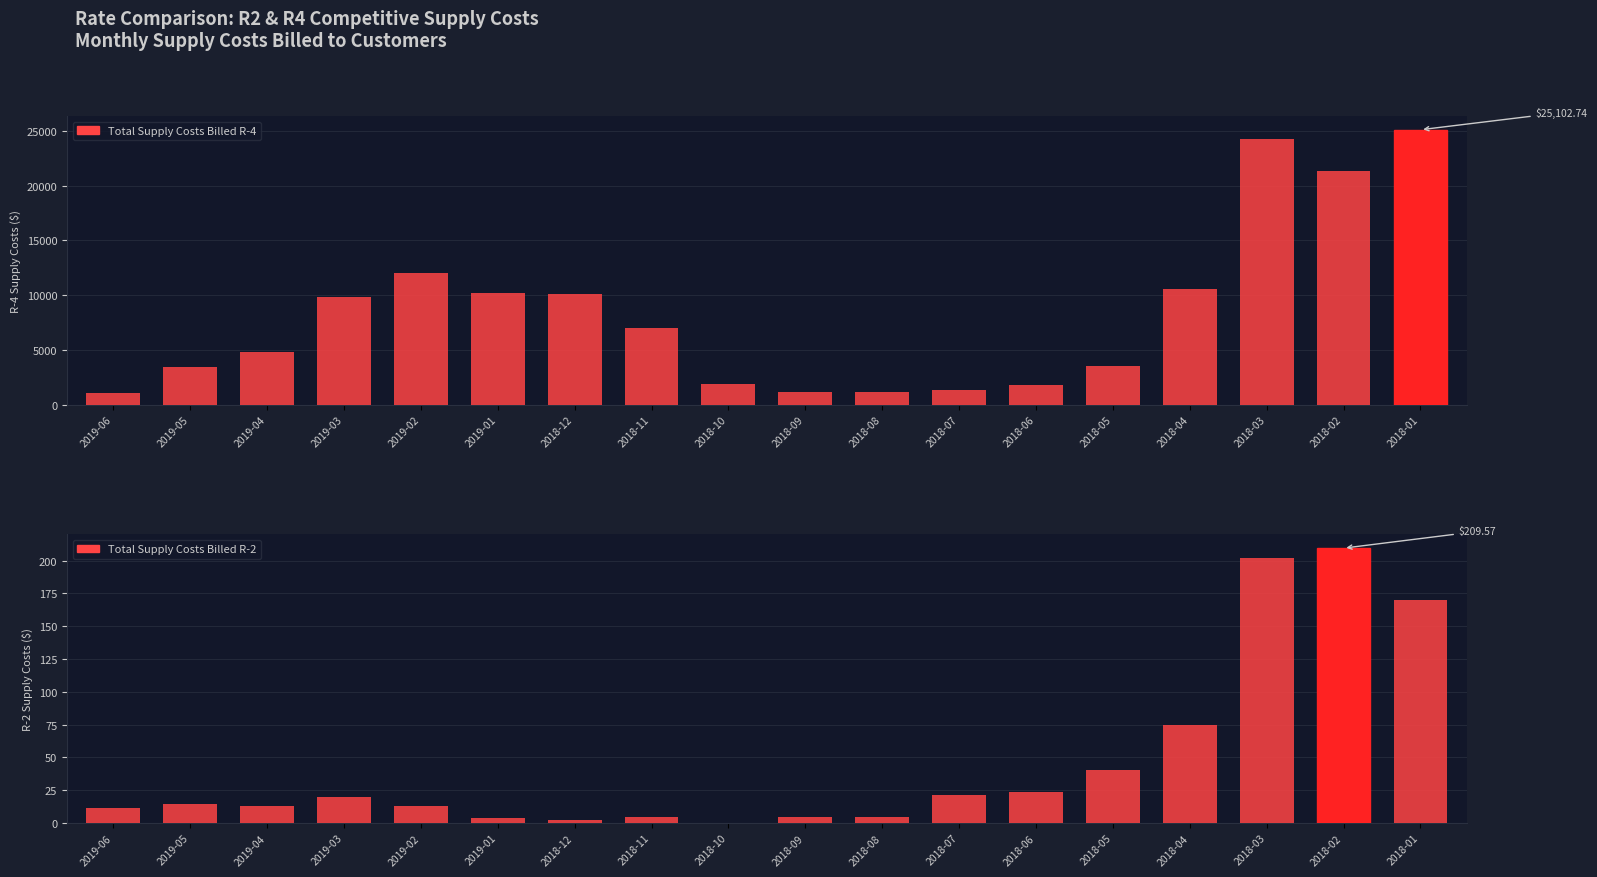

How many bars are there in total?

36